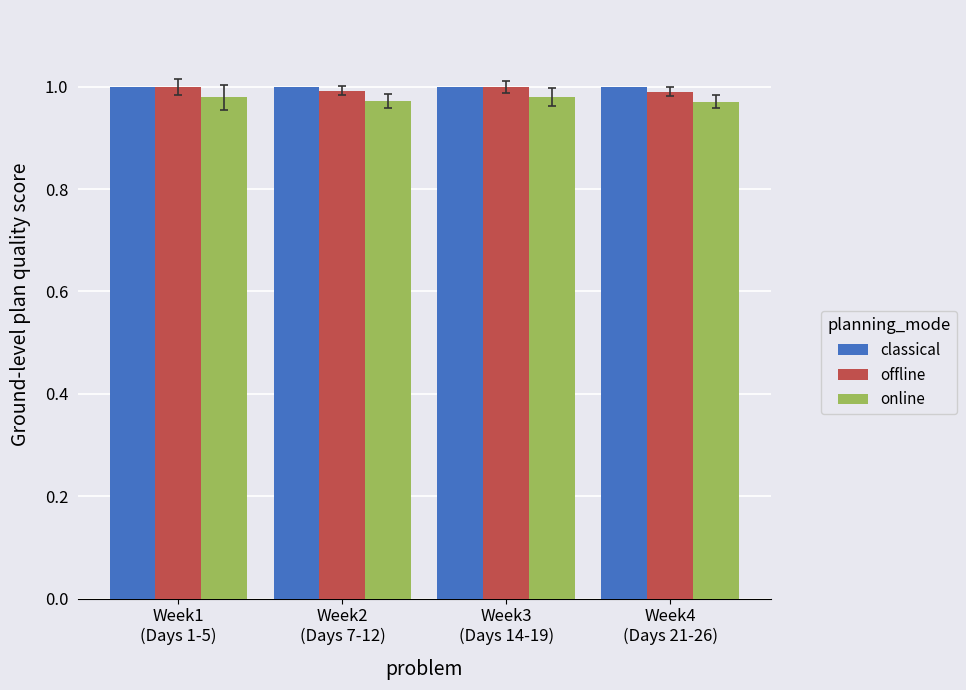

At how many categories does at least one series exceed 0?

4